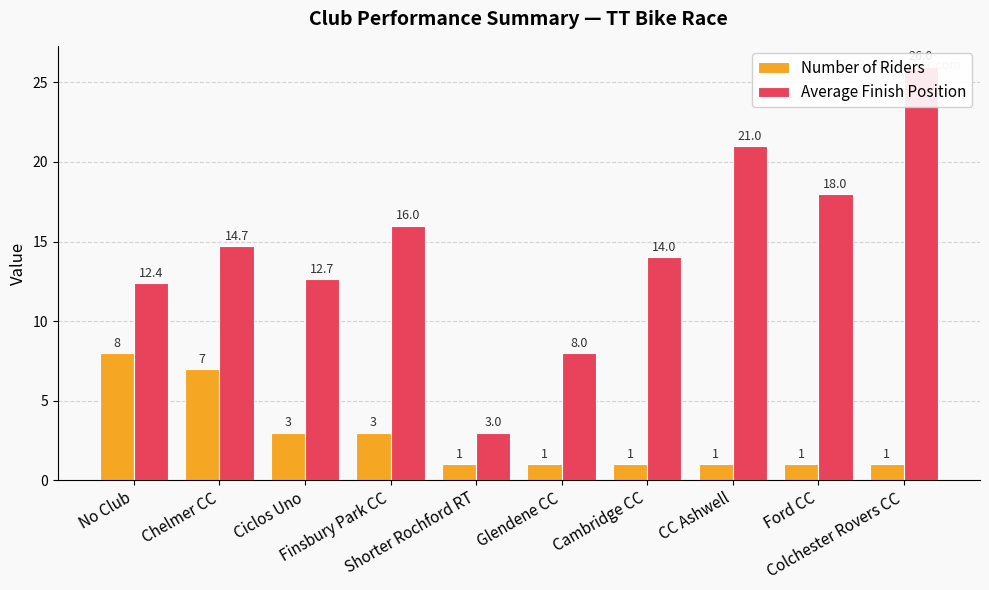

Which category has the lowest value across all series?

Shorter Rochford RT